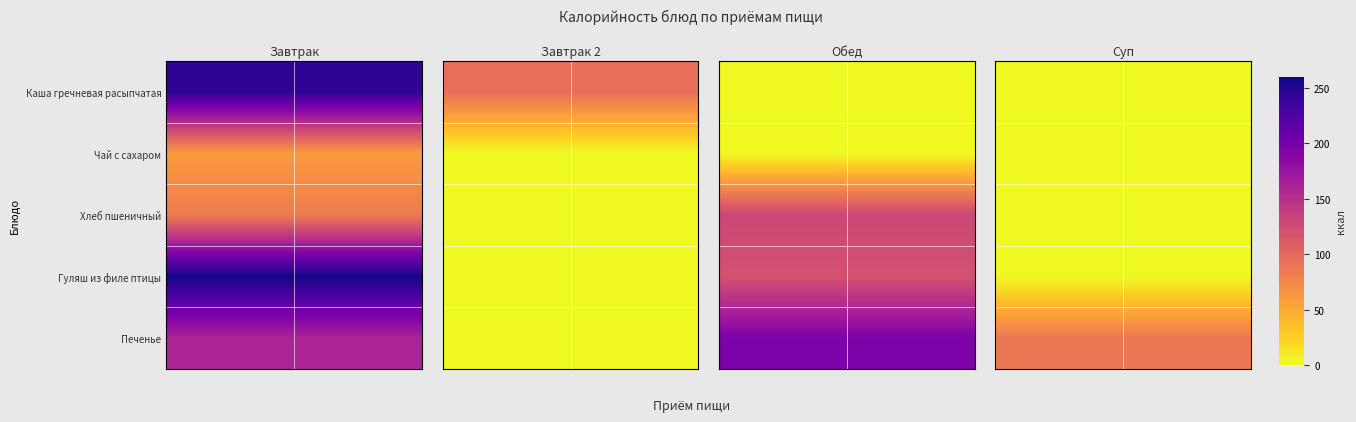

What is the total value across all series at 1?

87.6